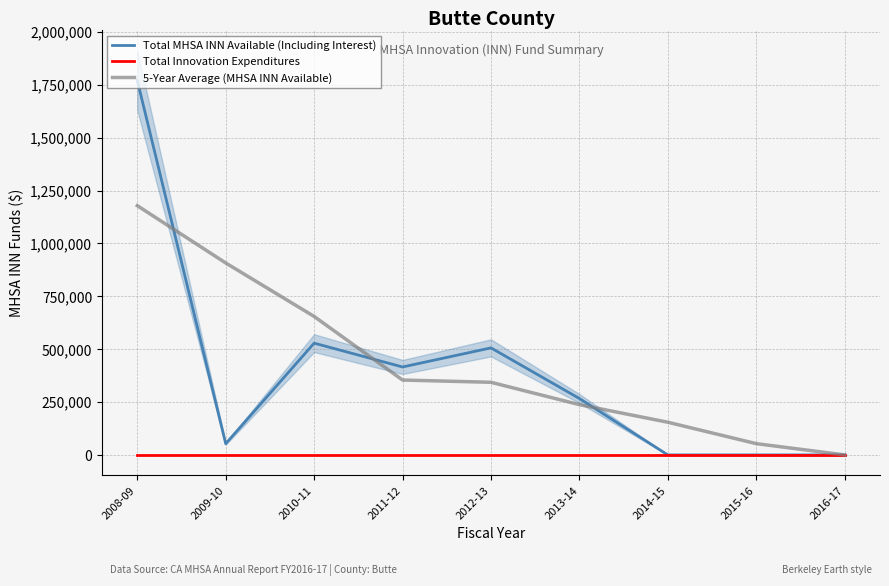

How many values in 5-Year Average (MHSA INN Available) are above zero?

8